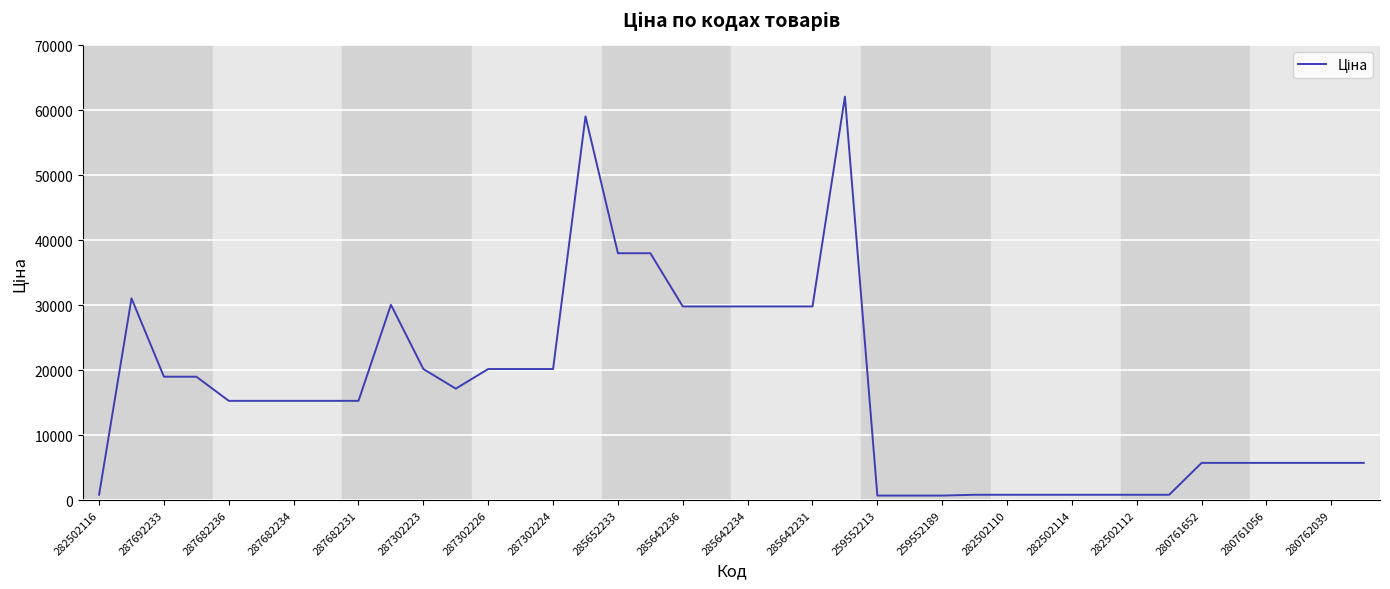

What is the greatest value displayed?

62116.9